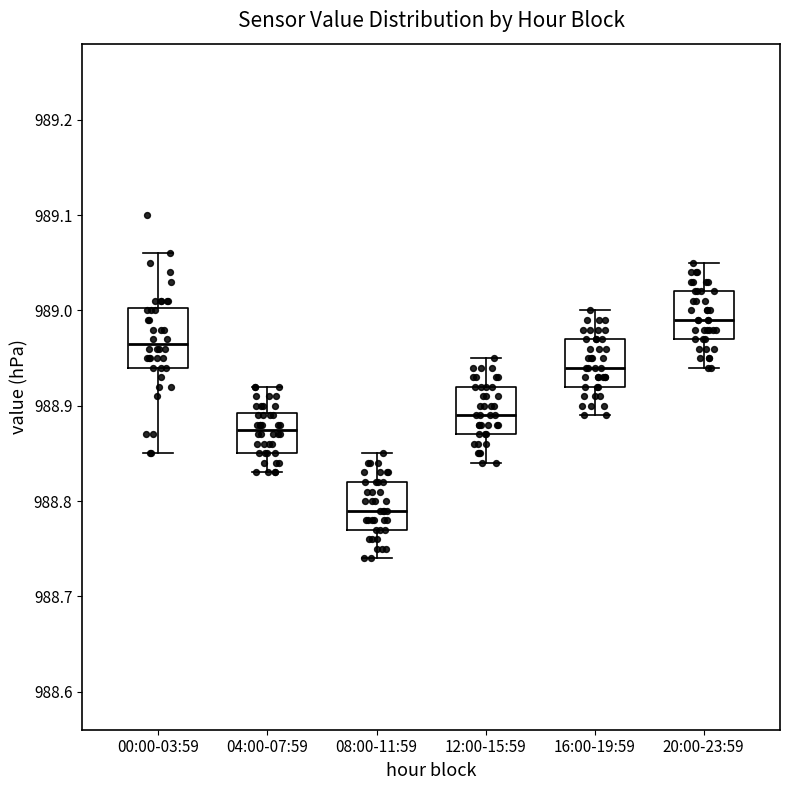

Reading left to right, read every box against the y-axis: the position of its median line, the range the box covers, and the ends of its whiskers. The values are not printed on the chart, so give them approximately, as read against the axis.

00:00-03:59: median 988.97, box 988.94 to 989.00, whiskers 988.85 to 989.06
04:00-07:59: median 988.88, box 988.85 to 988.89, whiskers 988.83 to 988.92
08:00-11:59: median 988.79, box 988.77 to 988.82, whiskers 988.74 to 988.85
12:00-15:59: median 988.89, box 988.87 to 988.92, whiskers 988.84 to 988.95
16:00-19:59: median 988.94, box 988.92 to 988.97, whiskers 988.89 to 989.00
20:00-23:59: median 988.99, box 988.97 to 989.02, whiskers 988.94 to 989.05